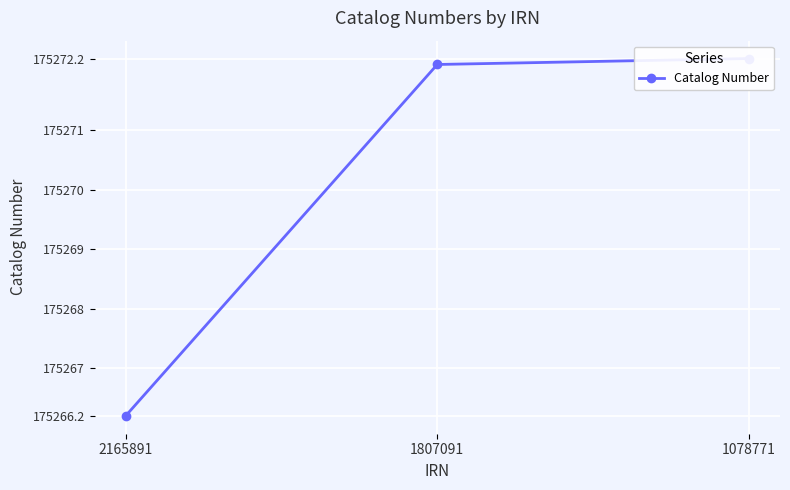

Count the number of categories in the chart.

3